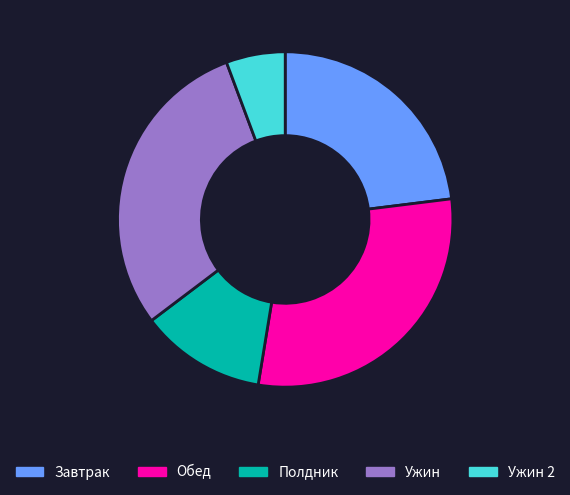

Is there a majority slice in this chart?

No